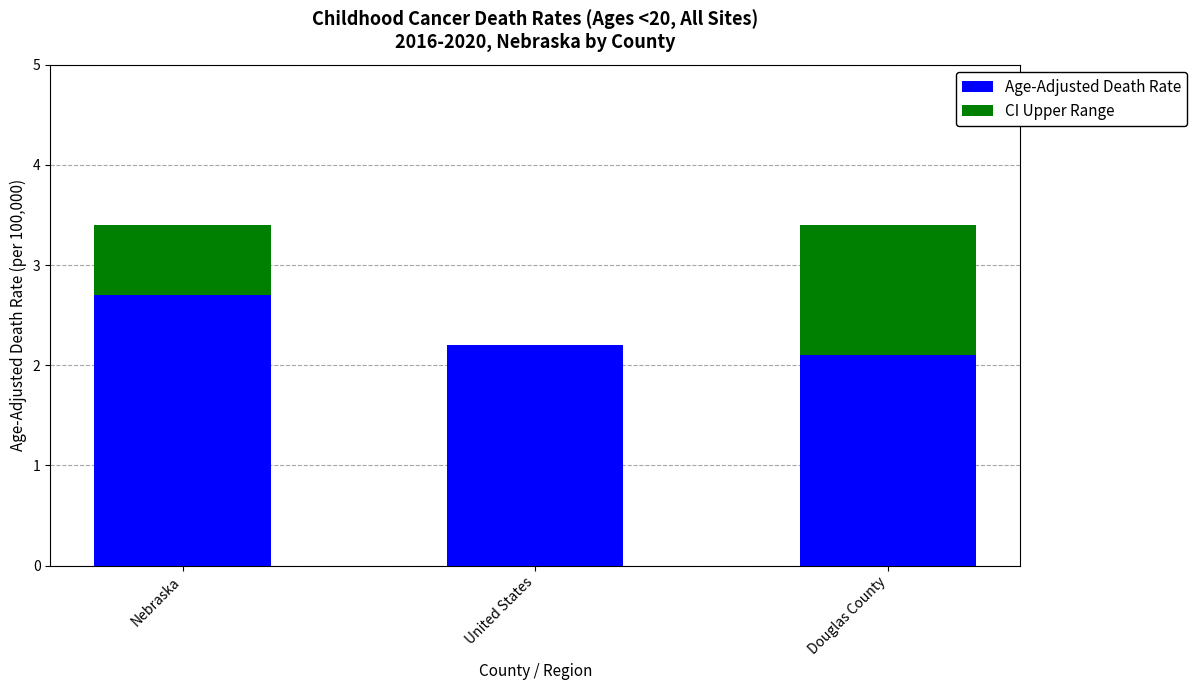

At which label is Age-Adjusted Death Rate closest to 2?

Douglas County